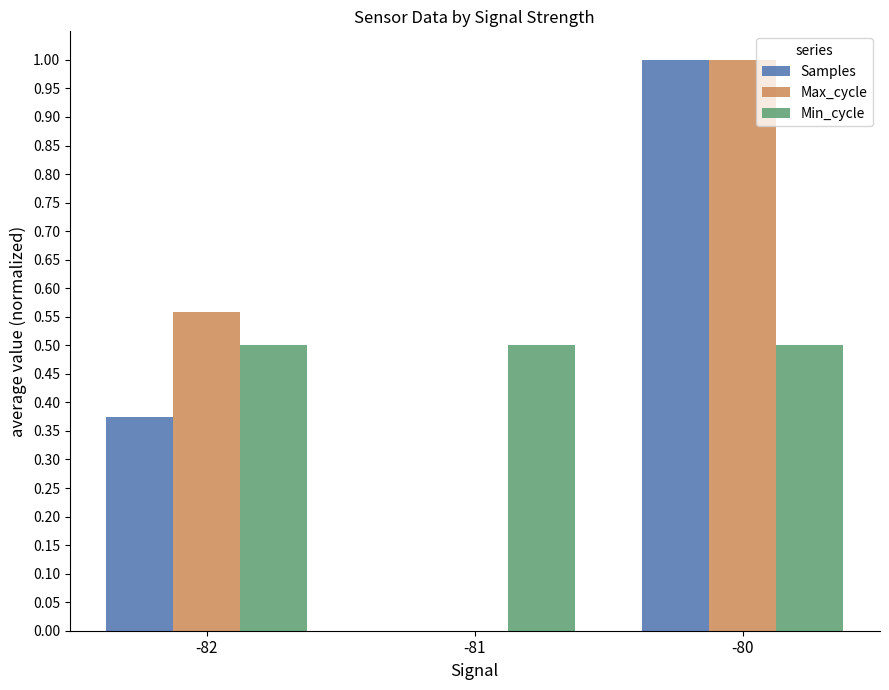

At which category does the chart reach its peak across all series?

-80